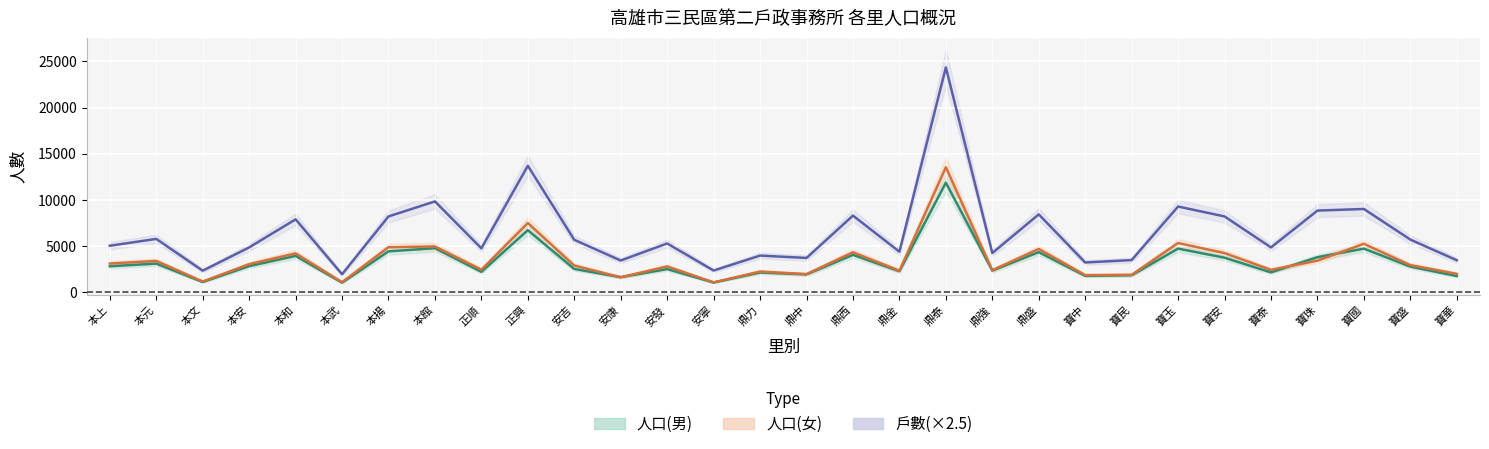

Which series has the widest spread of values?

戶數